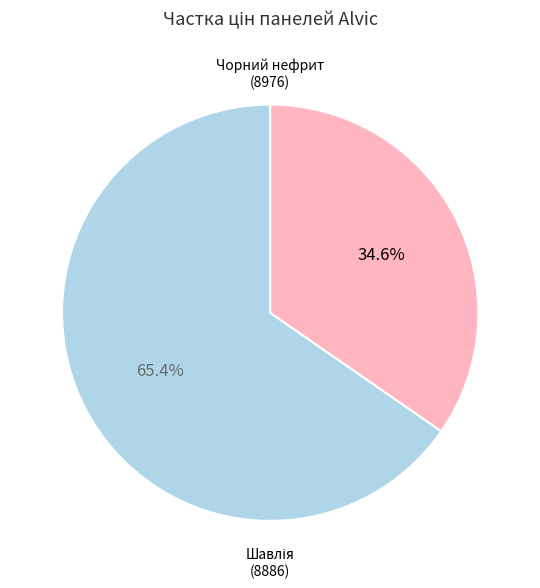

Is there a majority slice in this chart?

Yes